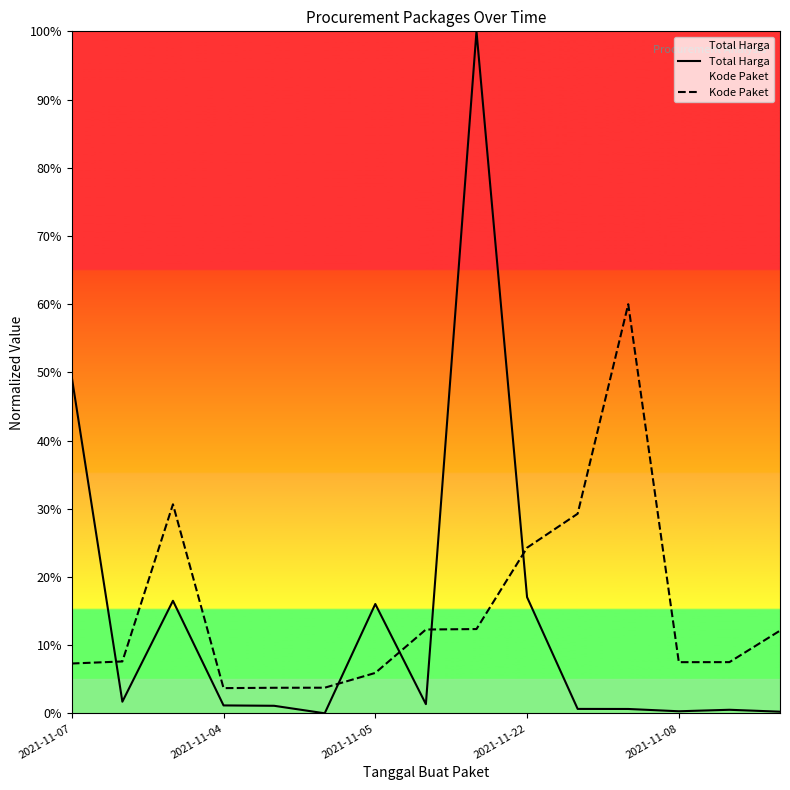

Which series has the largest total across all categories?

Kode Paket